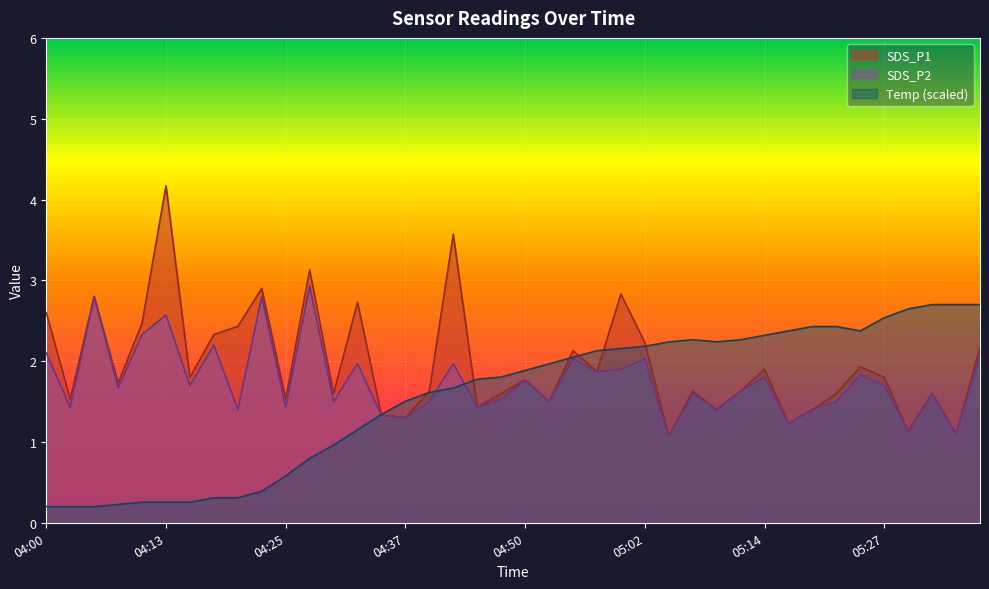

How many lines are shown in the chart?

3